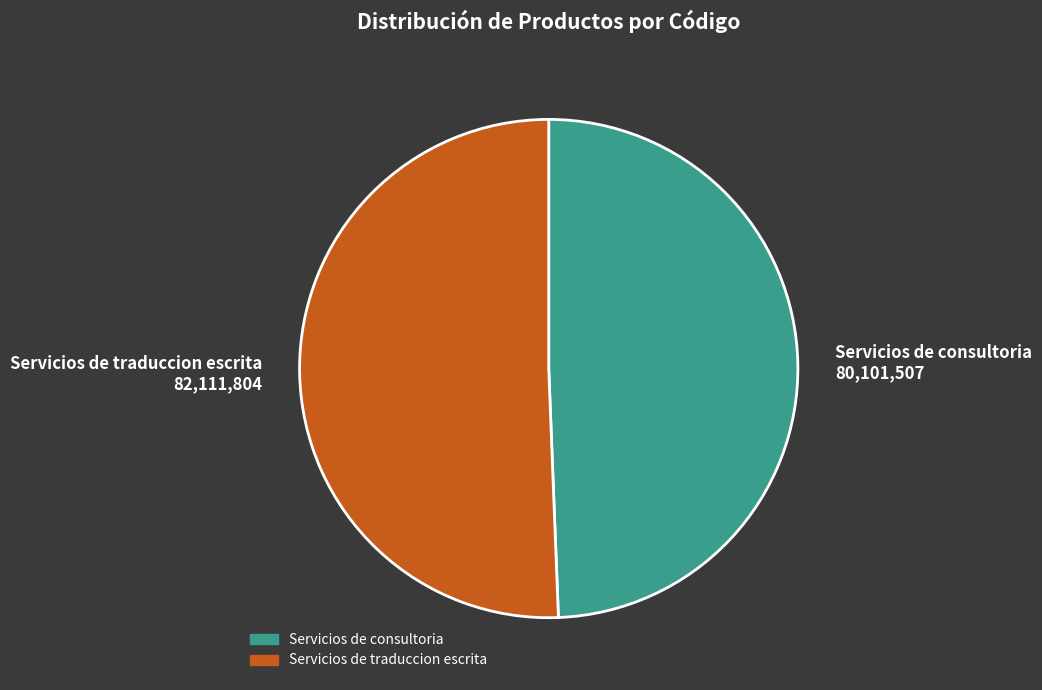

What is the smallest slice in the pie chart?

Servicios de consultoria